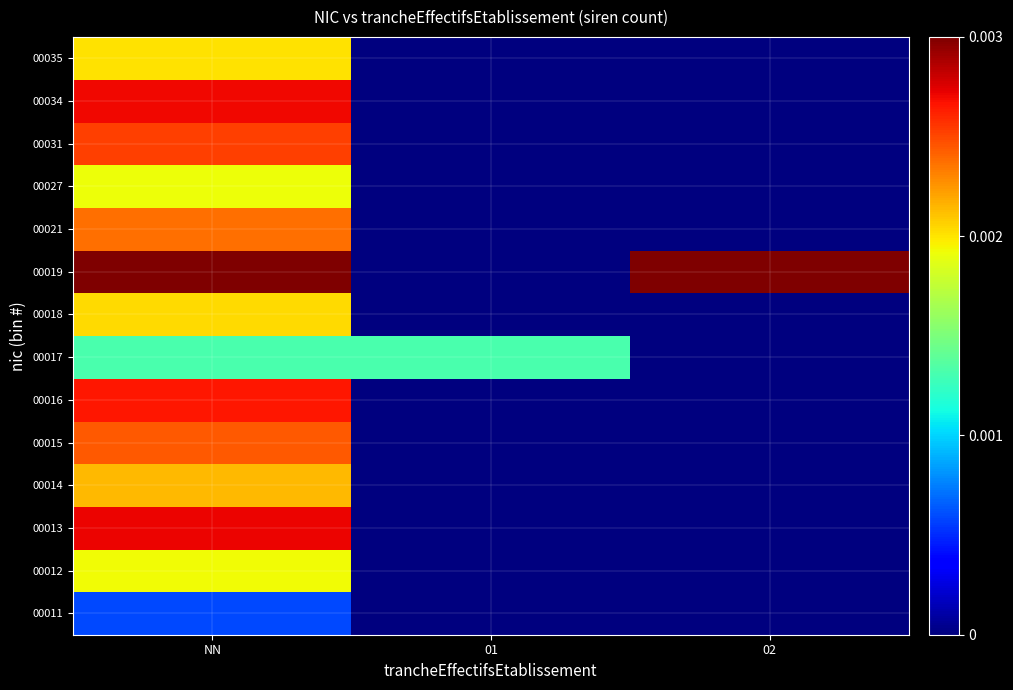

Reading left to right, list all the values displayed in this chart.

00011: NN=0.0	01=0.0	02=0.0
00012: NN=0.0	01=0.0	02=0.0
00013: NN=0.0	01=0.0	02=0.0
00014: NN=0.0	01=0.0	02=0.0
00015: NN=0.0	01=0.0	02=0.0
00016: NN=0.0	01=0.0	02=0.0
00017: NN=0.0	01=0.0	02=0.0
00018: NN=0.0	01=0.0	02=0.0
00019: NN=0.0	01=0.0	02=0.0
00021: NN=0.0	01=0.0	02=0.0
00027: NN=0.0	01=0.0	02=0.0
00031: NN=0.0	01=0.0	02=0.0
00034: NN=0.0	01=0.0	02=0.0
00035: NN=0.0	01=0.0	02=0.0